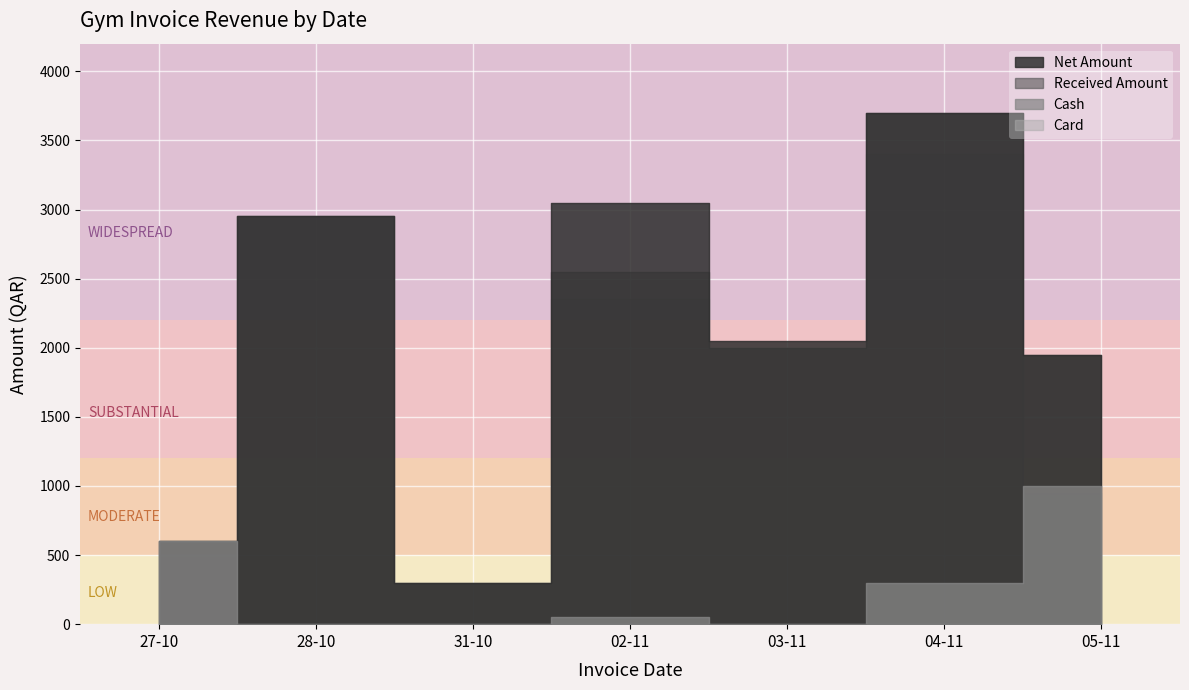

What are all the series names shown in the legend?

Net Amount, Received Amount, Cash, Card